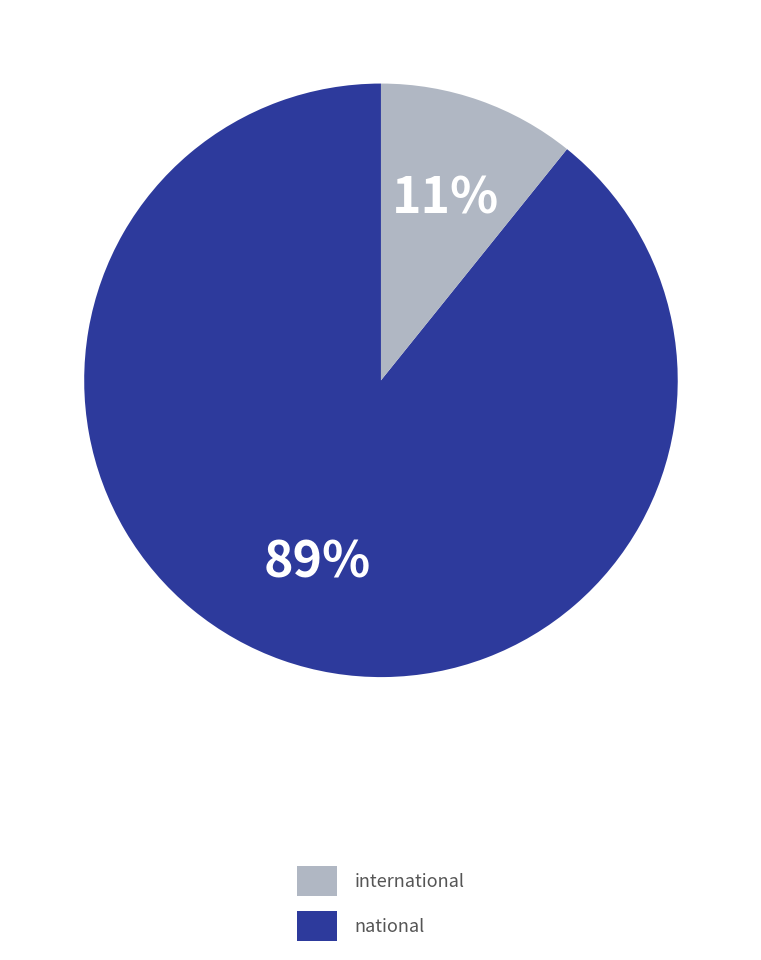

To the nearest percent, what is the difference between the largest and smallest slice percentages?

78%